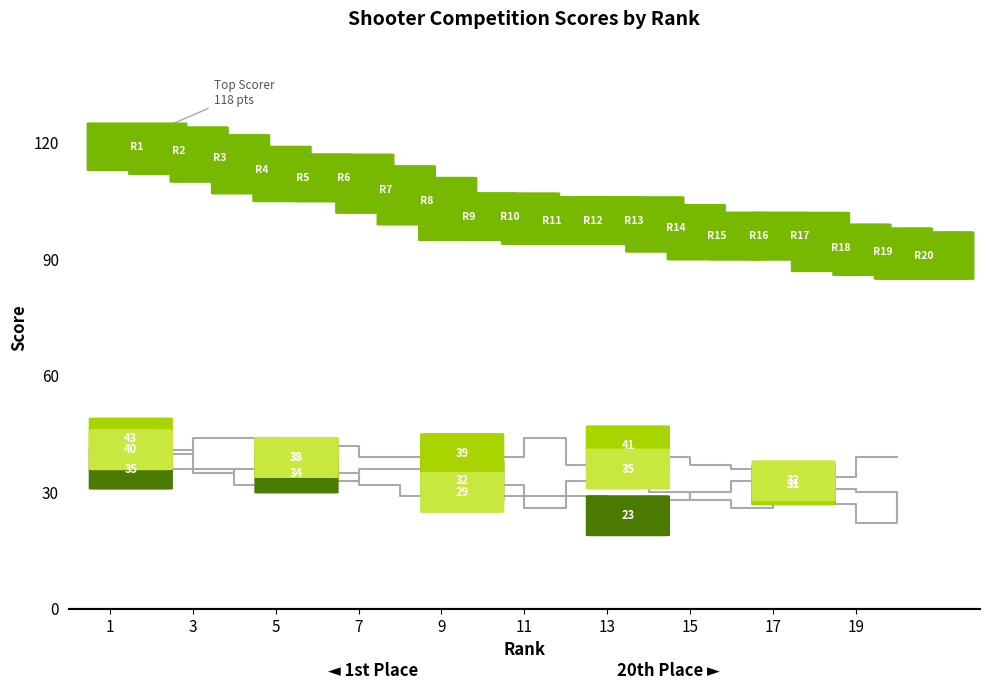

What are all the series names shown in the legend?

Total, Day 1, Day 2, Day 3